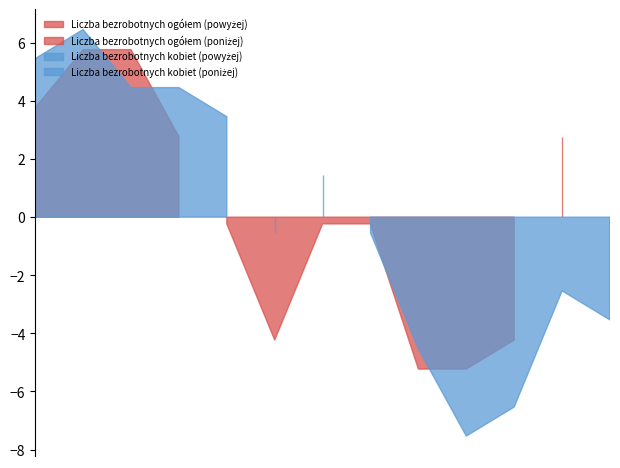

In Liczba bezrobotnych ogółem, how many points are higher than both neighbors (excluding endpoints)?

1